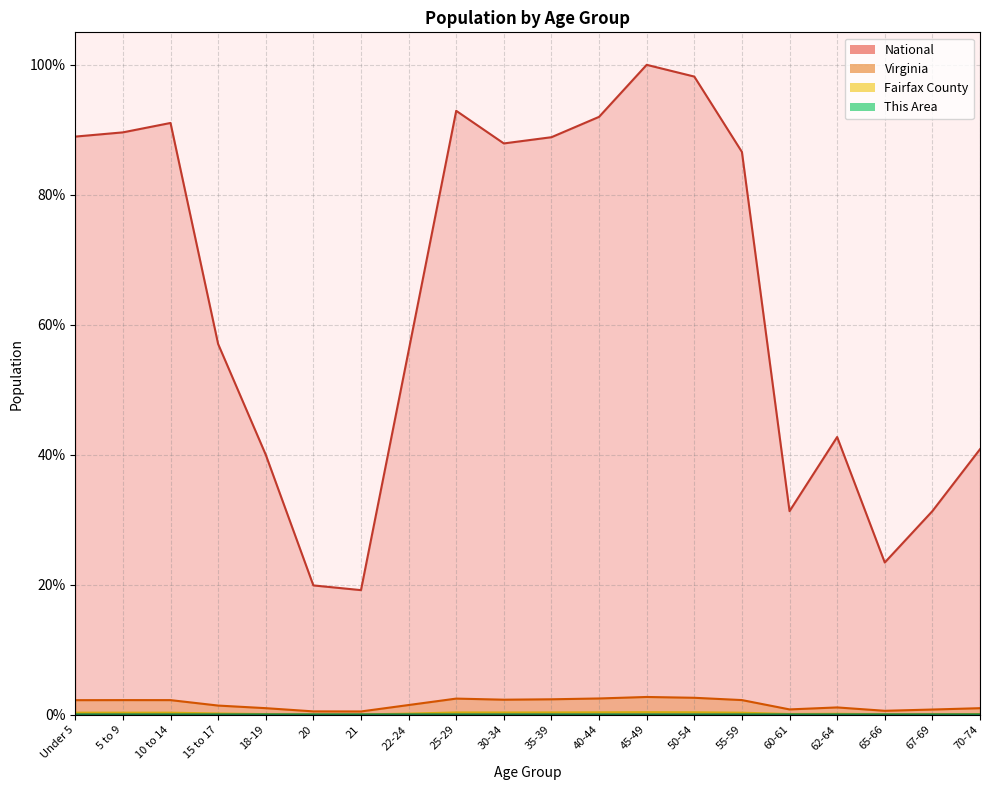

Is the value of This Area at 70-74 greater than the value of Fairfax County at 35-39?

No